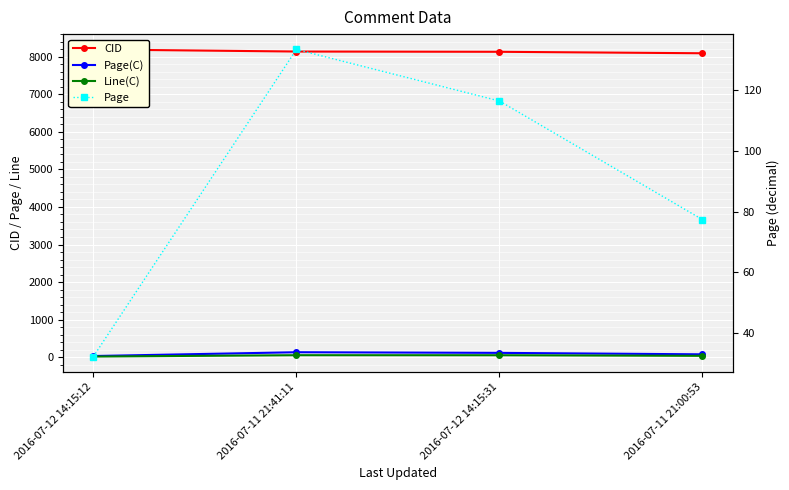

True or false: CID and Page(C) cross at least once.

False